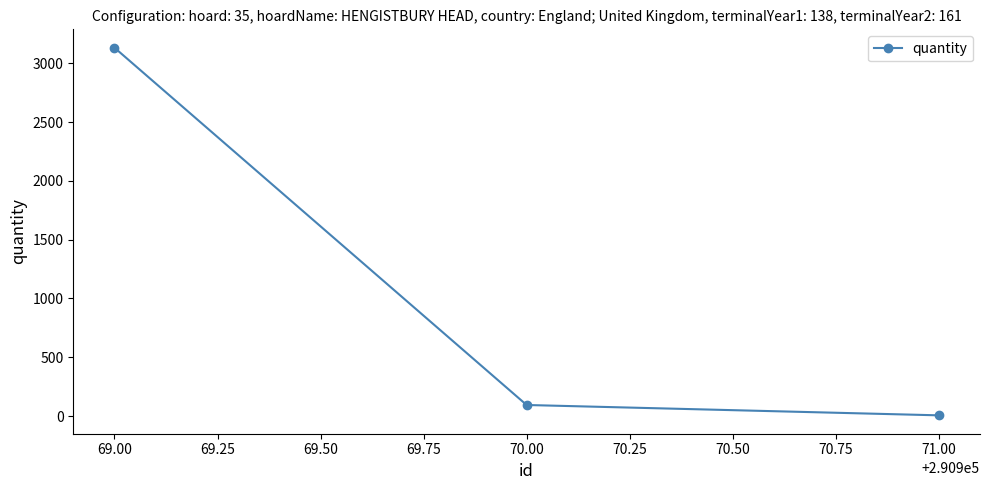

The chart shows a value of 6 at 71.00. True or false?

True